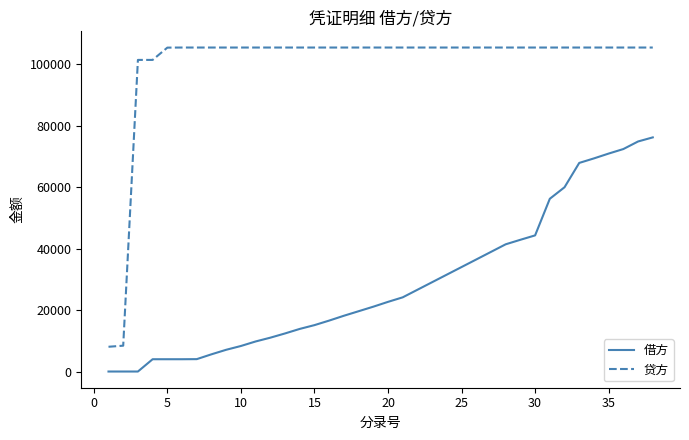

What is the greatest value displayed?

105430.9